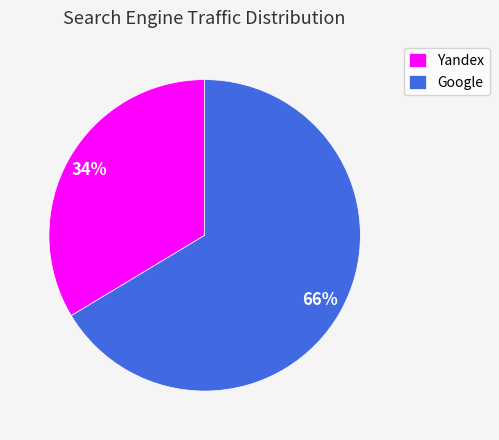

To the nearest percent, what is the average slice percentage?

50%